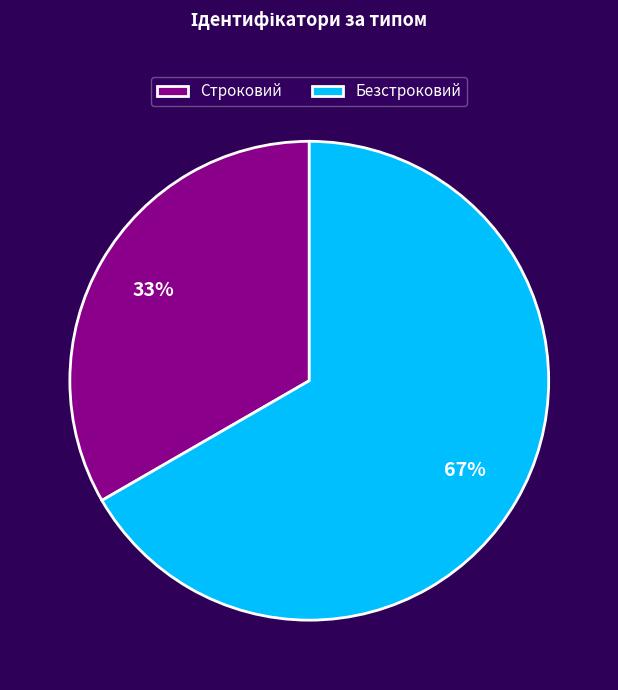

To the nearest percent, what percentage of the pie is Строковий?

33%